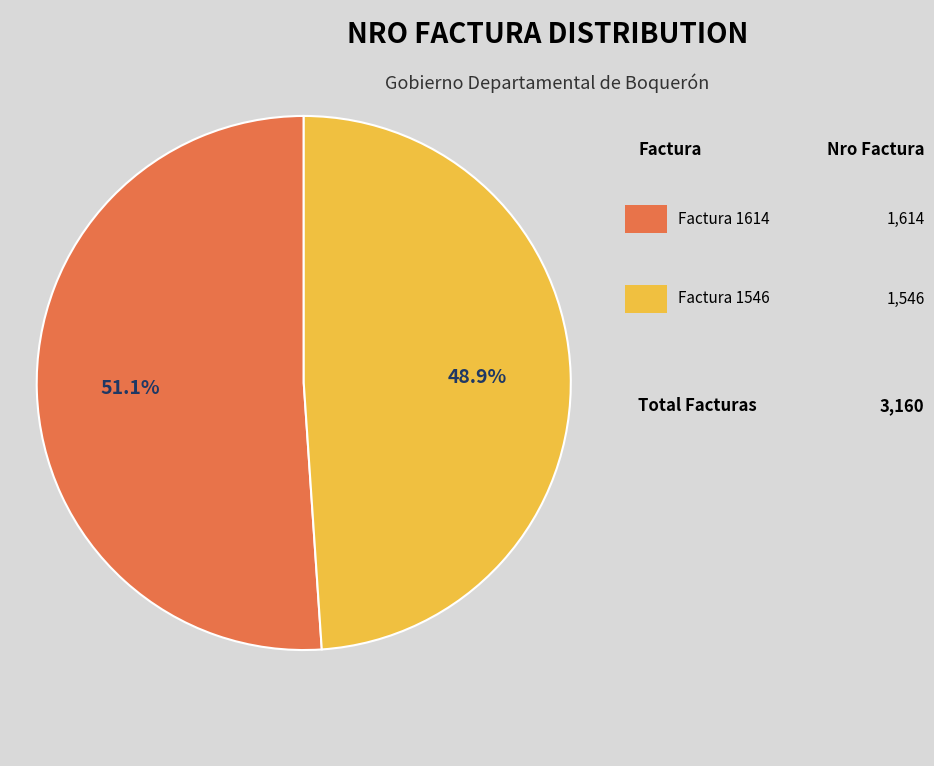

Does any single category account for the majority?

Yes